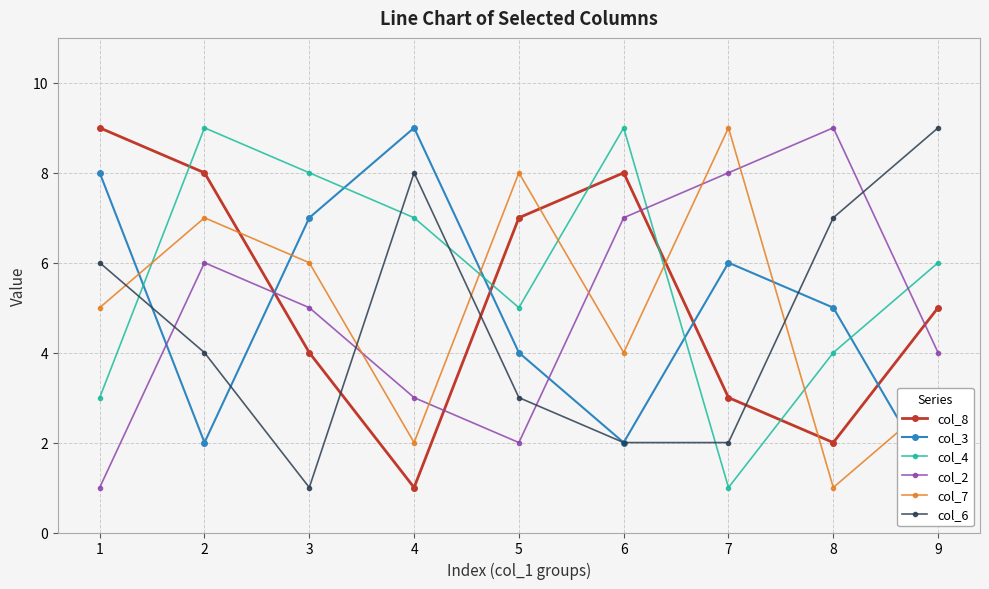

Reading left to right, list all the values displayed in this chart.

col_8: 1=9	2=8	3=4	4=1	5=7	6=8	7=3	8=2	9=5
col_3: 1=8	2=2	3=7	4=9	5=4	6=2	7=6	8=5	9=1
col_4: 1=3	2=9	3=8	4=7	5=5	6=9	7=1	8=4	9=6
col_2: 1=1	2=6	3=5	4=3	5=2	6=7	7=8	8=9	9=4
col_7: 1=5	2=7	3=6	4=2	5=8	6=4	7=9	8=1	9=3
col_6: 1=6	2=4	3=1	4=8	5=3	6=2	7=2	8=7	9=9